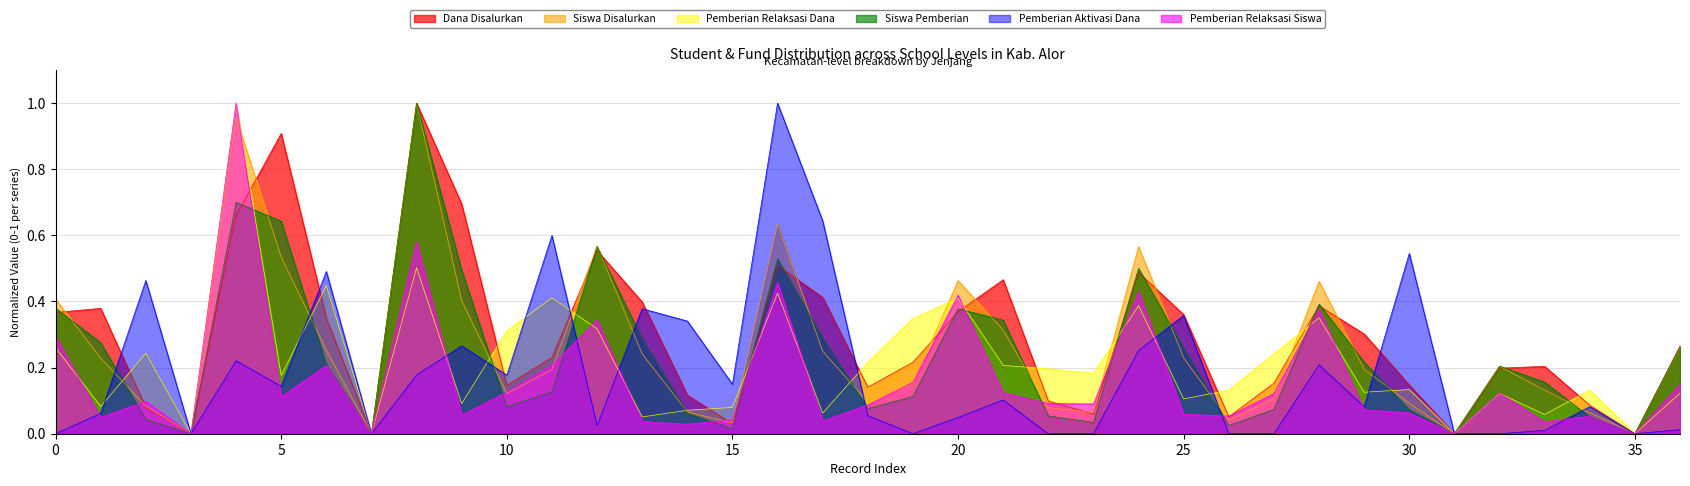

What is the label of the 14th point from the left?

13